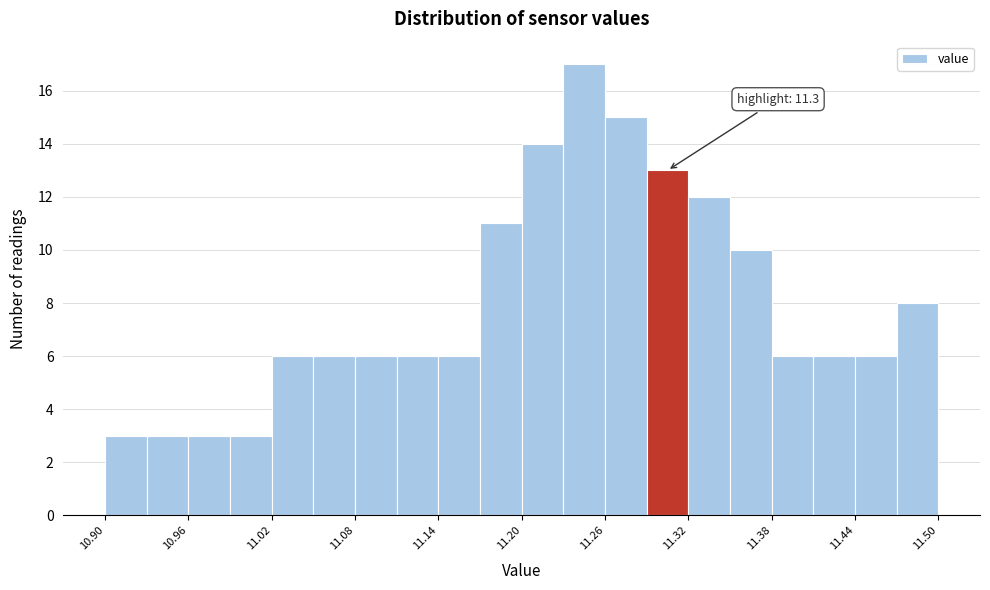

Around what value on the x-axis is the tallest bar? Give the approximate position of its centre, as read against the axis.

11.25